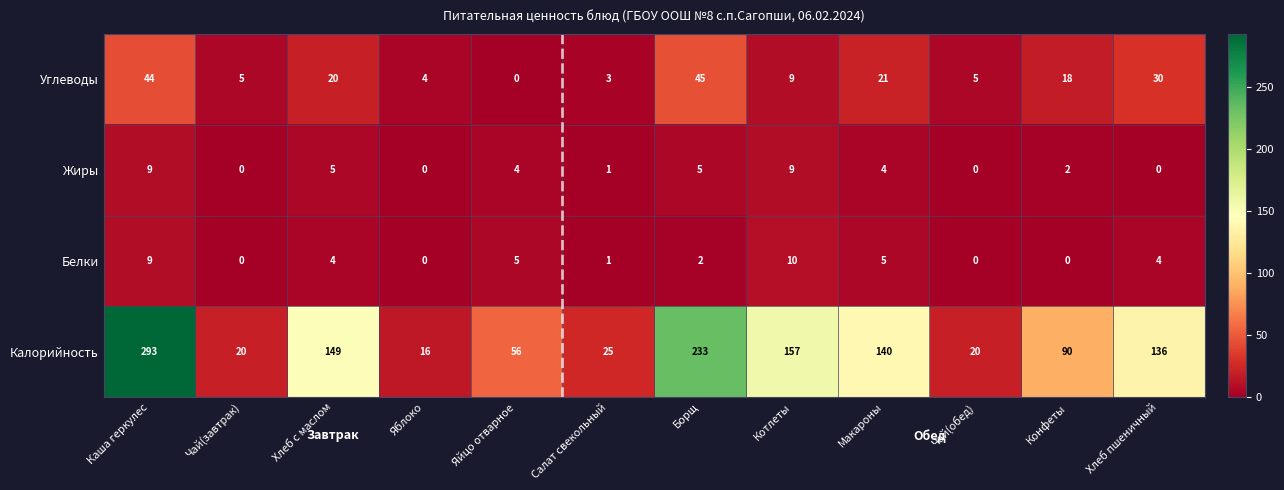

Rank the series by their maximum value, from highest to lowest.

Калорийность, Углеводы, Белки, Жиры